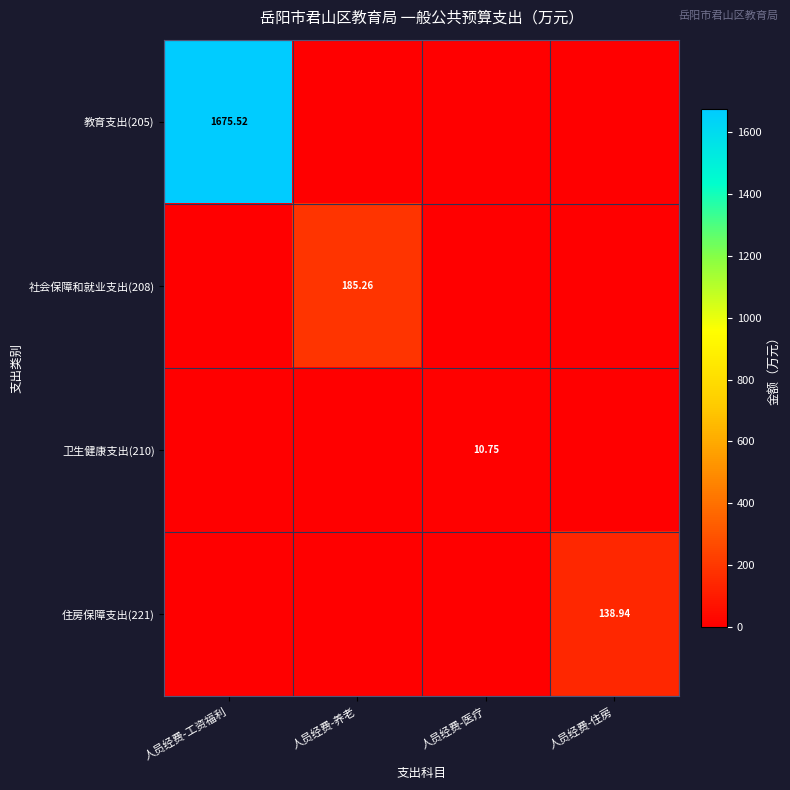

True or false: 教育支出(205) has a value of 566.6 at 人员经费-工资福利.

False